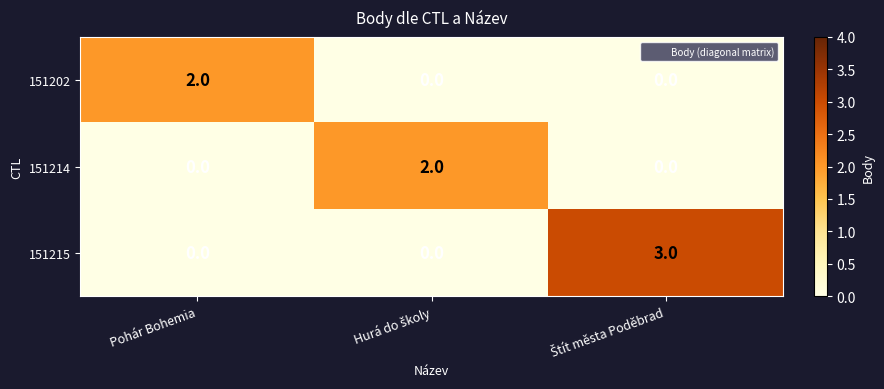

Which series has the widest spread of values?

151215